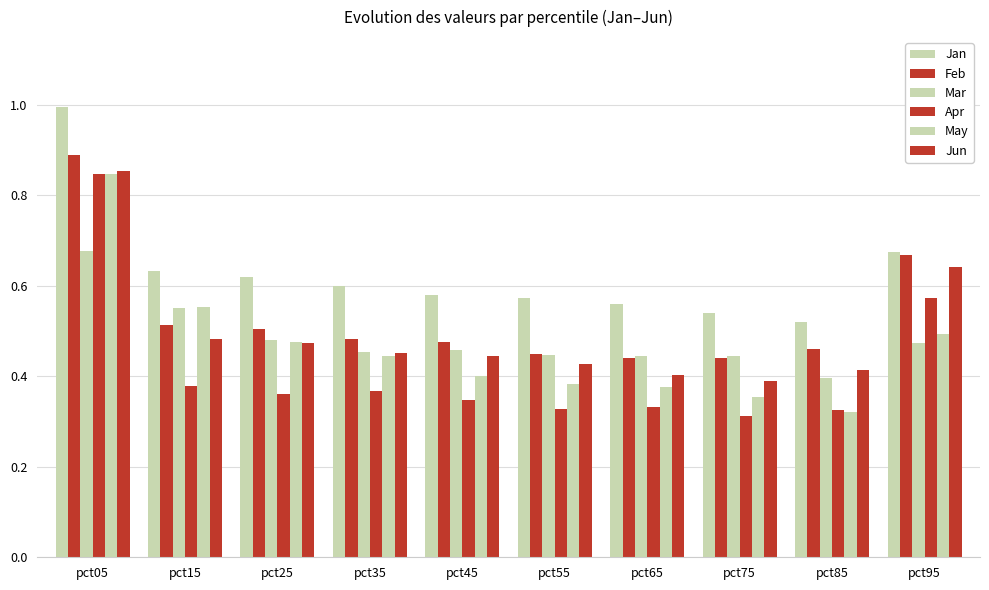

What is the approximate value of Feb at pct35?

0.5